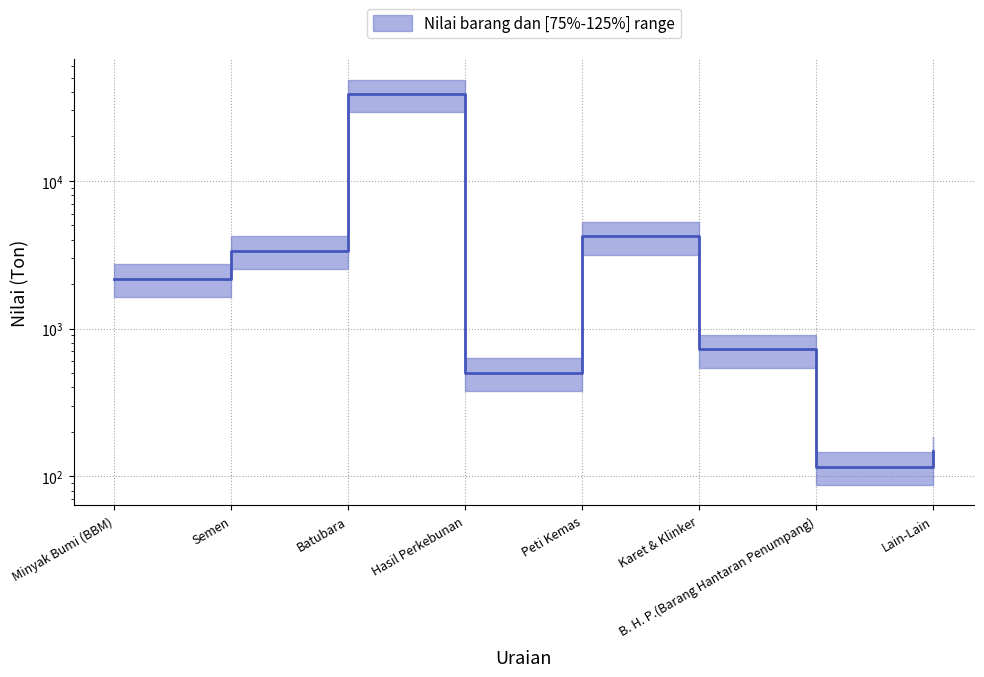

At which label is the value closest to 19437?

Peti Kemas